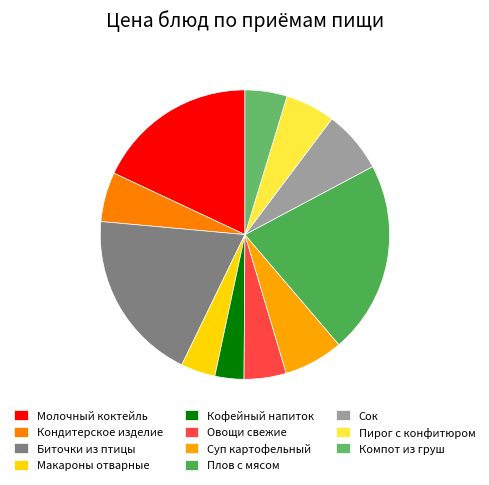

Is there any slice that represents more than half of the pie?

No